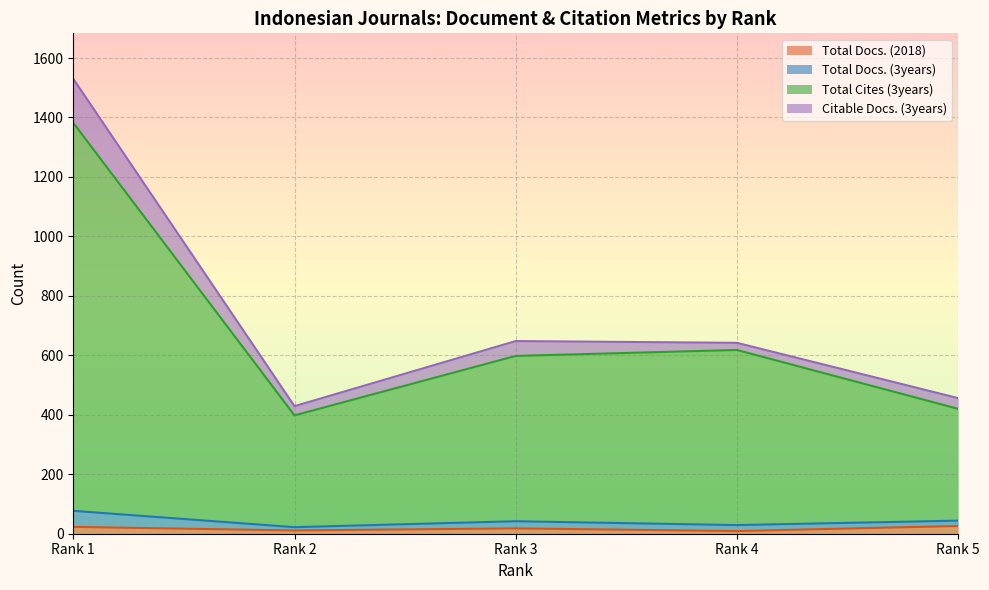

True or false: Total Docs. (2018) and Total Cites (3years) intersect in this chart.

False